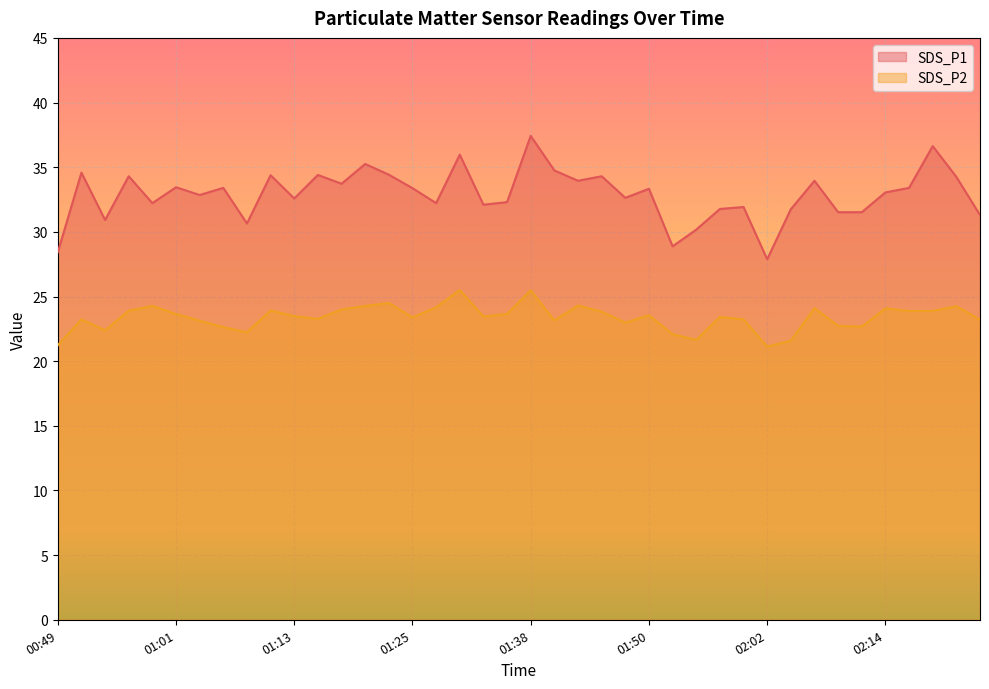

What is the maximum value for SDS_P2?

25.5